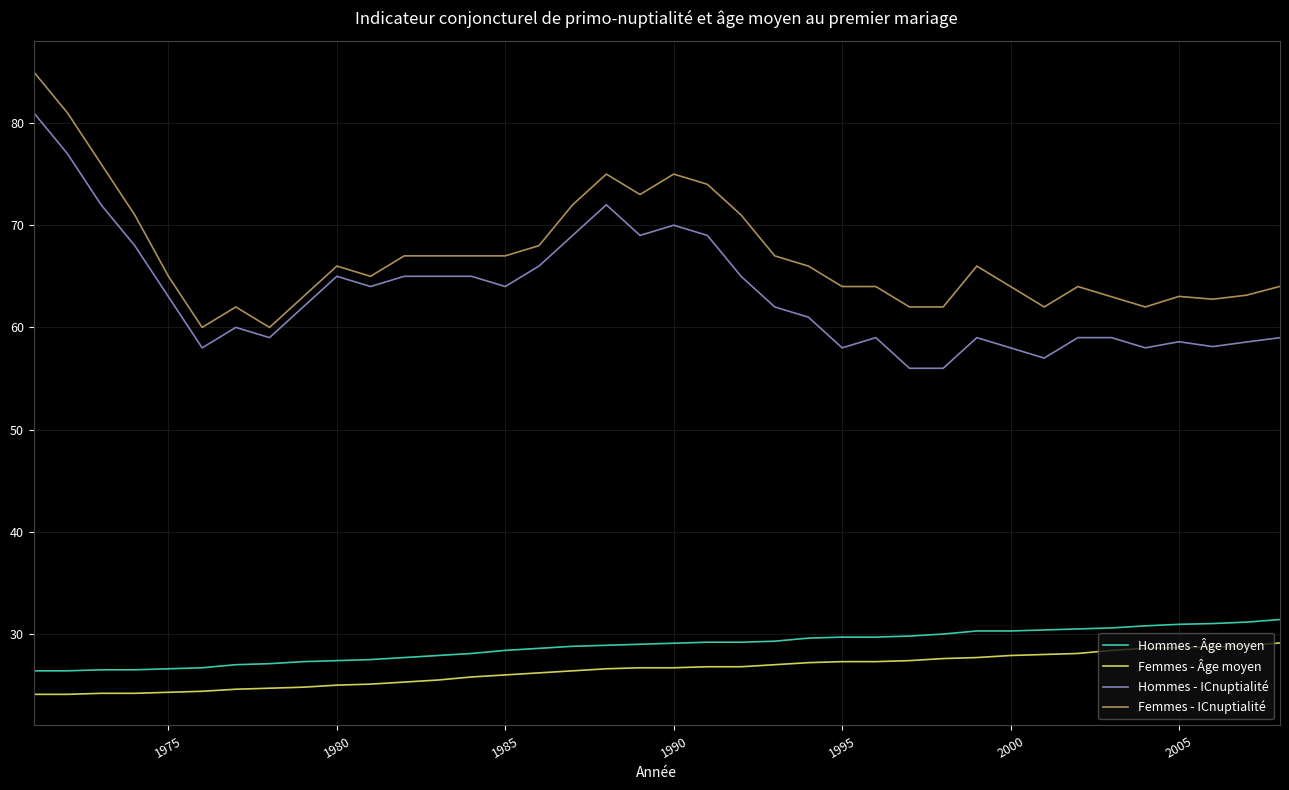

True or false: Hommes - ICnuptialité and Femmes - Âge moyen cross at least once.

False